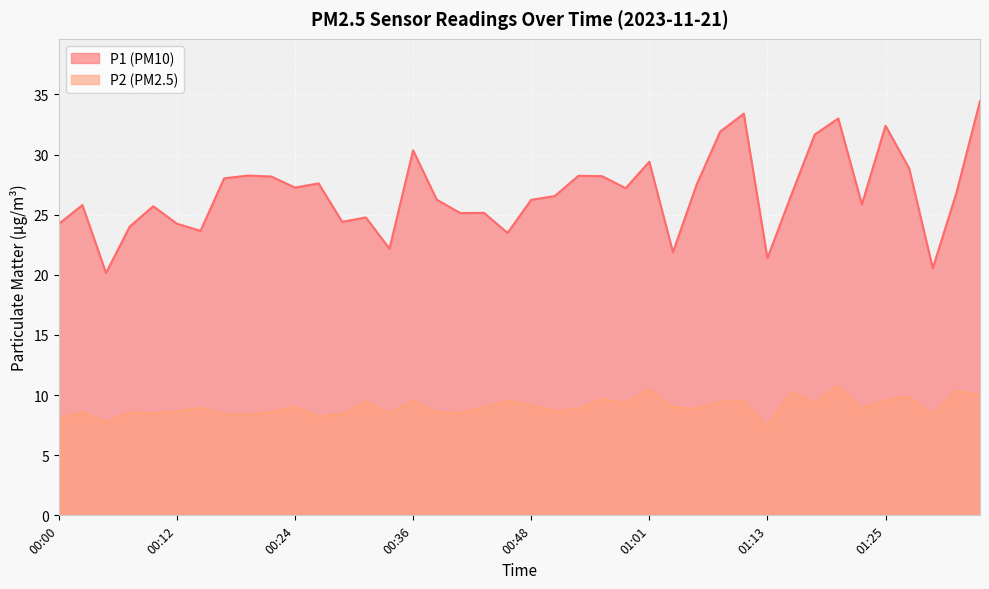

Which category has the highest value across all series?

01:35